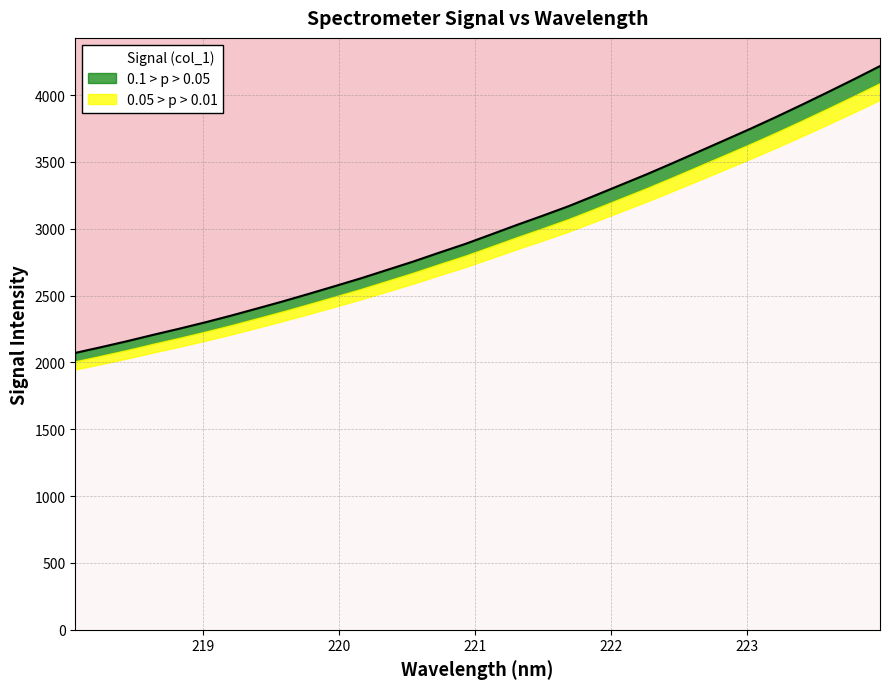

Where does the data first go above 2956?

221.1174